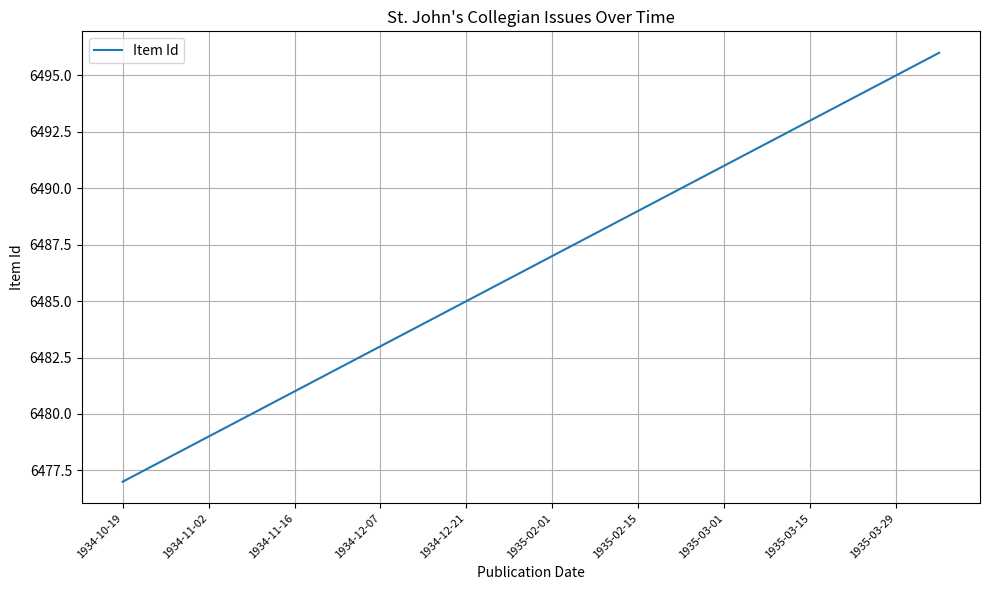

Does the chart have visible grid lines?

Yes